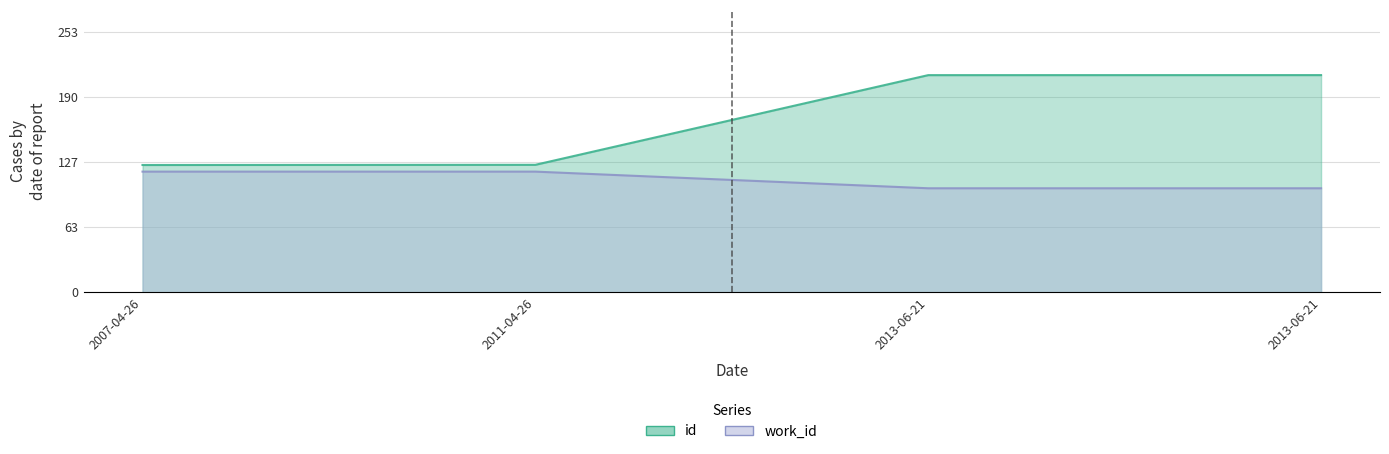

Reading right to left, extract all data points from this chart.

id: 211.0	210.9	123.8	123.6
work_id: 101.0	101.0	117.2	117.2